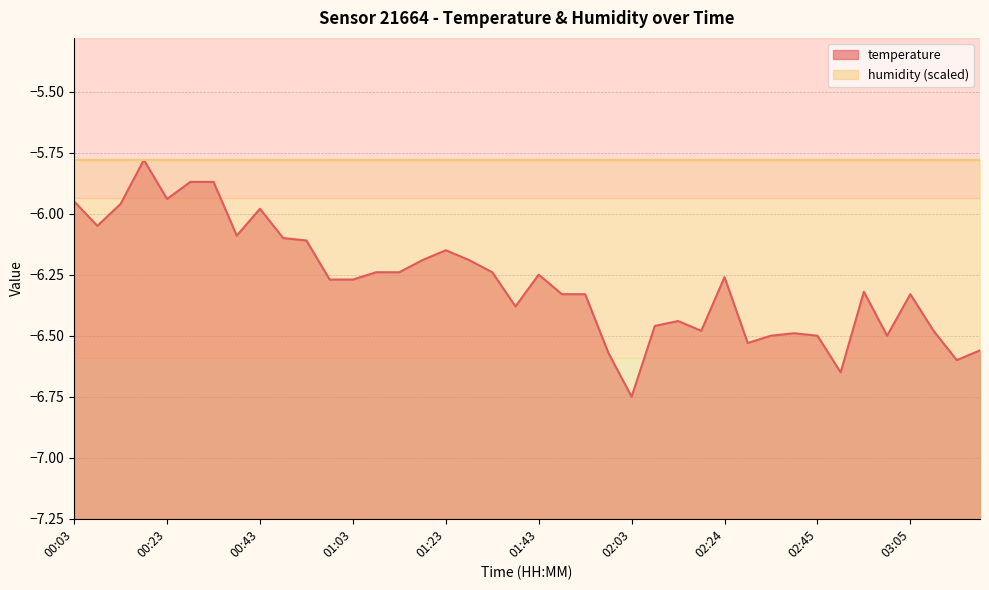

Which has a higher value, 03:00 or 01:18?

01:18